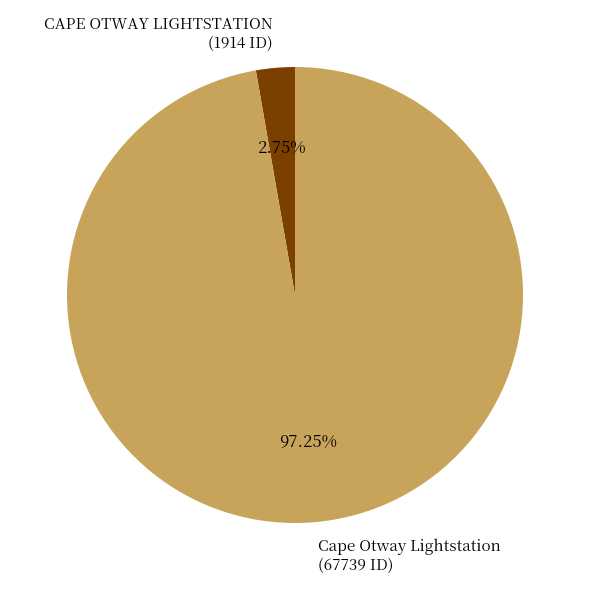

Which category has the biggest portion of the pie?

Cape Otway Lightstation